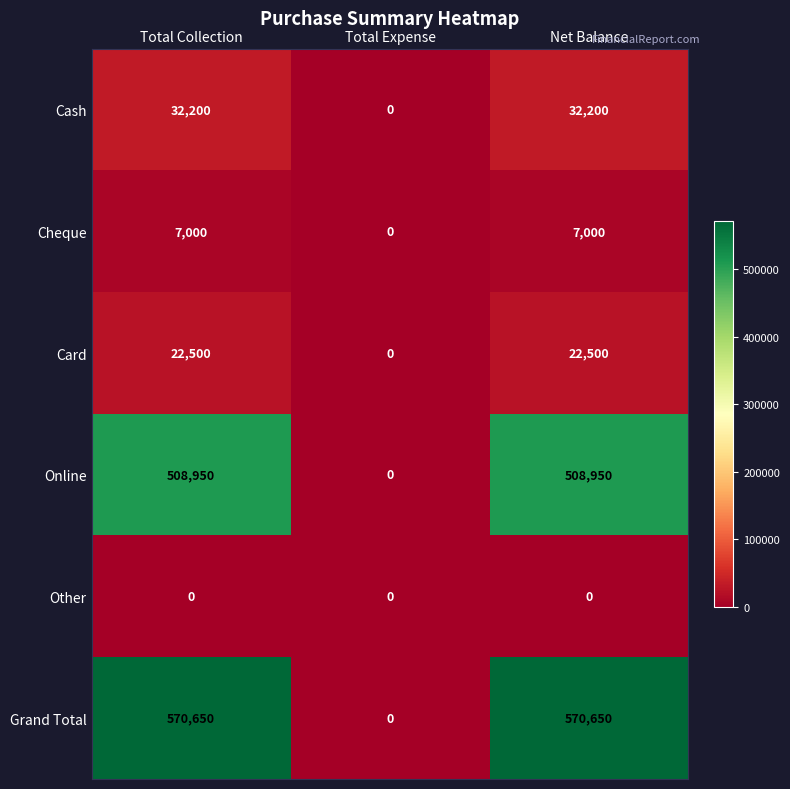

Between Total Expense and Net Balance, which series saw the biggest shift?

Grand Total